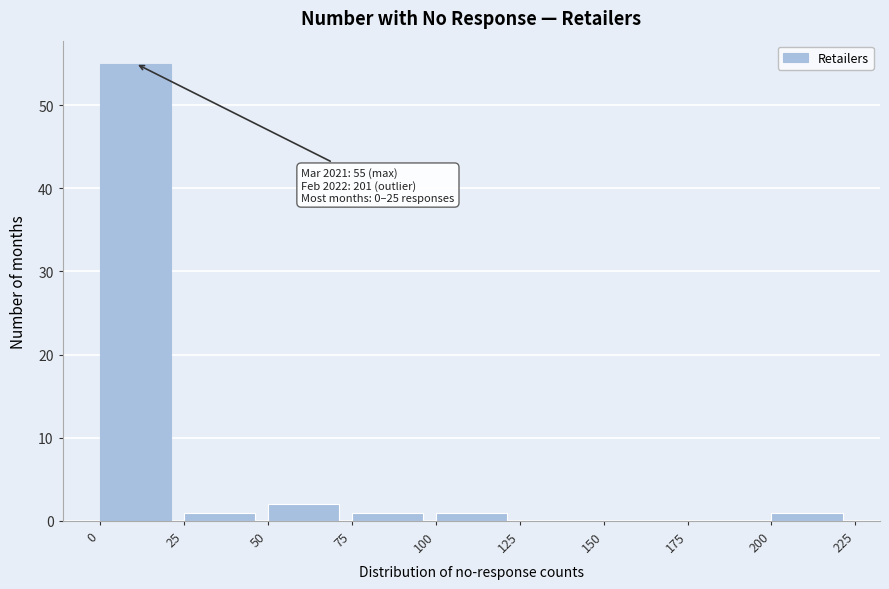

Over which range of the x-axis is the bar tallest?

0 to 25